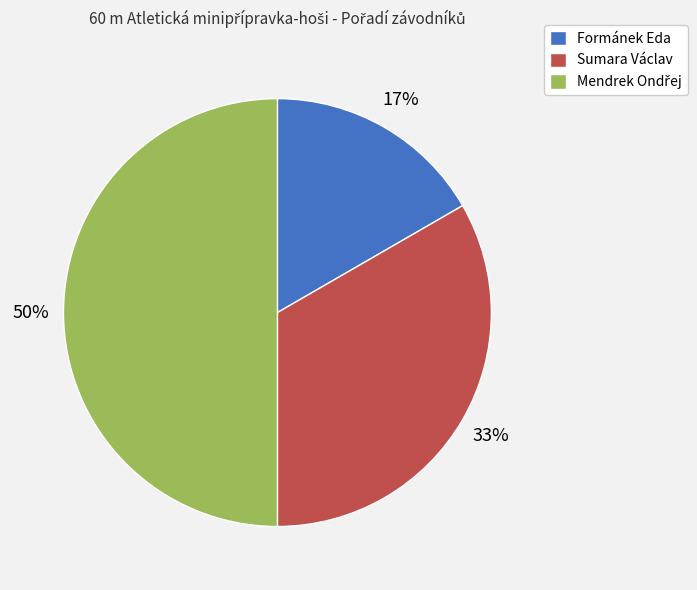

Which has a higher value, Sumara Václav or Formánek Eda?

Sumara Václav